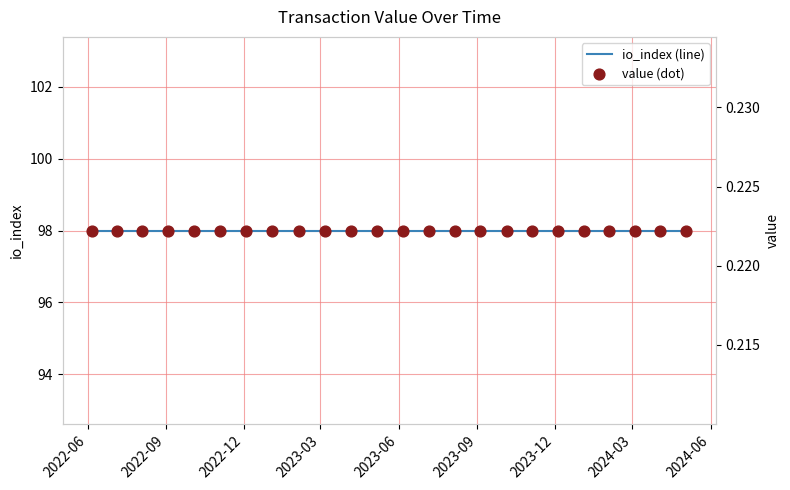

What are all the series names shown in the legend?

io_index (line), value (dot)